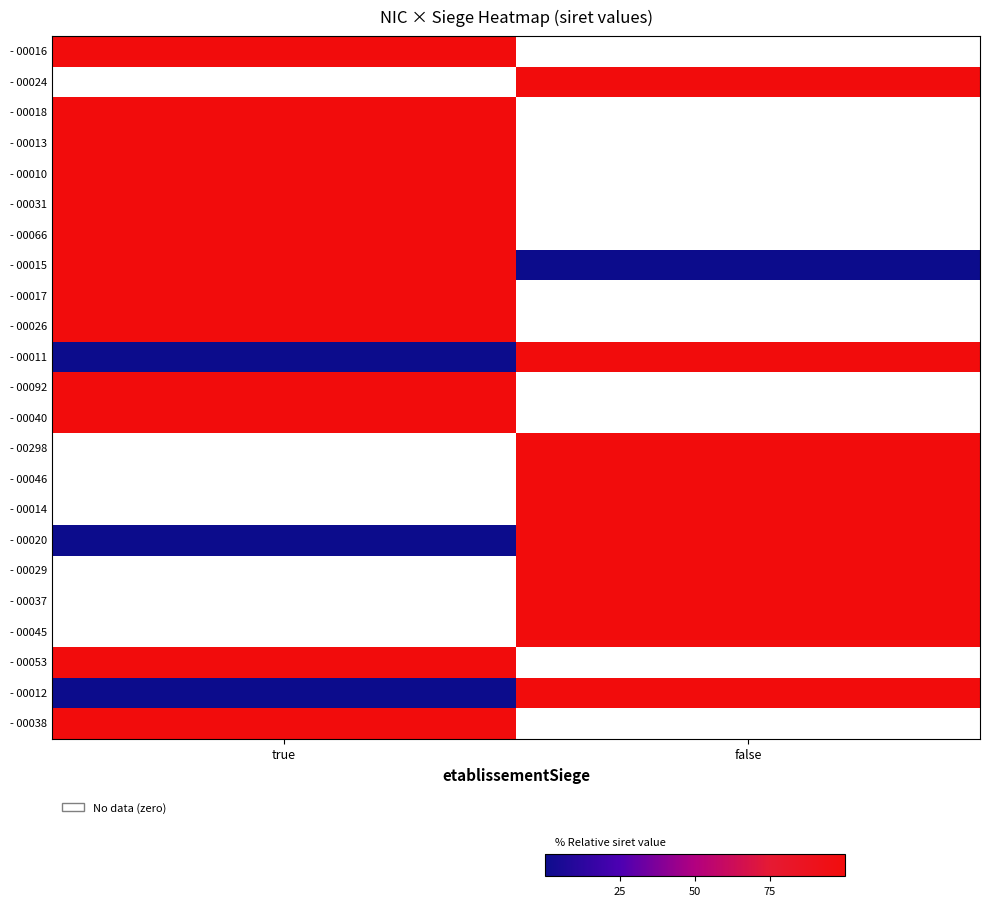

How many series are shown in this chart?

23